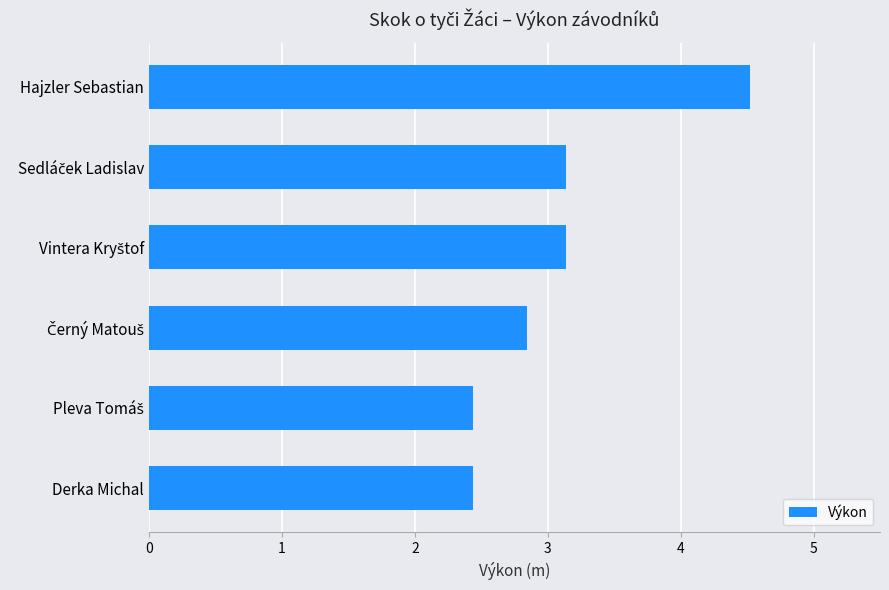

At which category does the chart reach its peak across all series?

Hajzler Sebastian